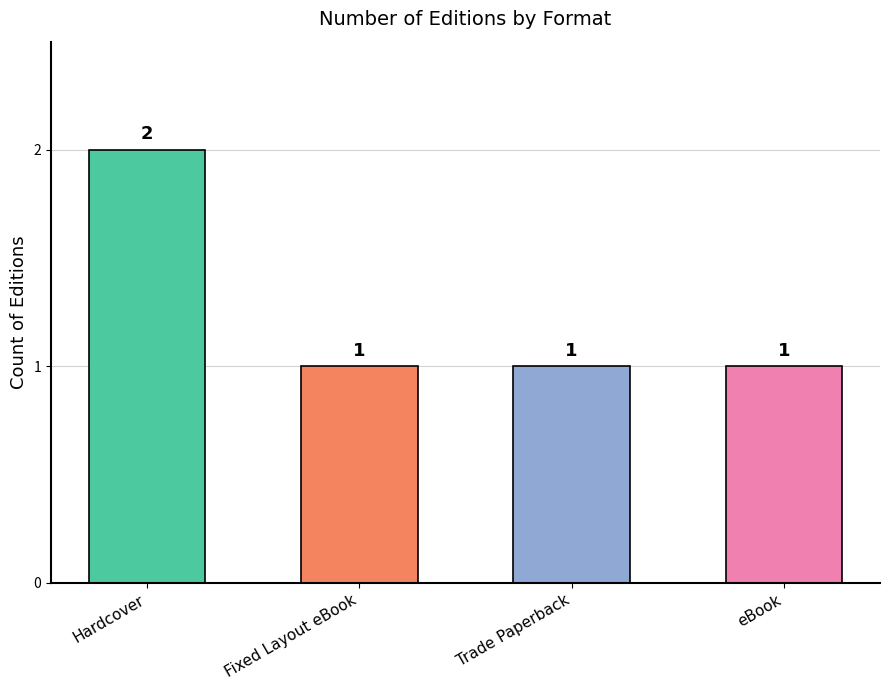

True or false: the data shows 1 at Fixed Layout eBook.

True